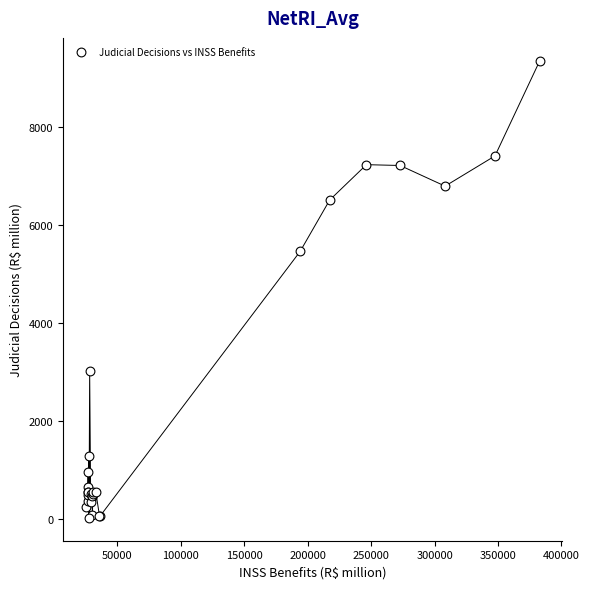

What Y value in the scatter plot is closest to 4683?

5458.8